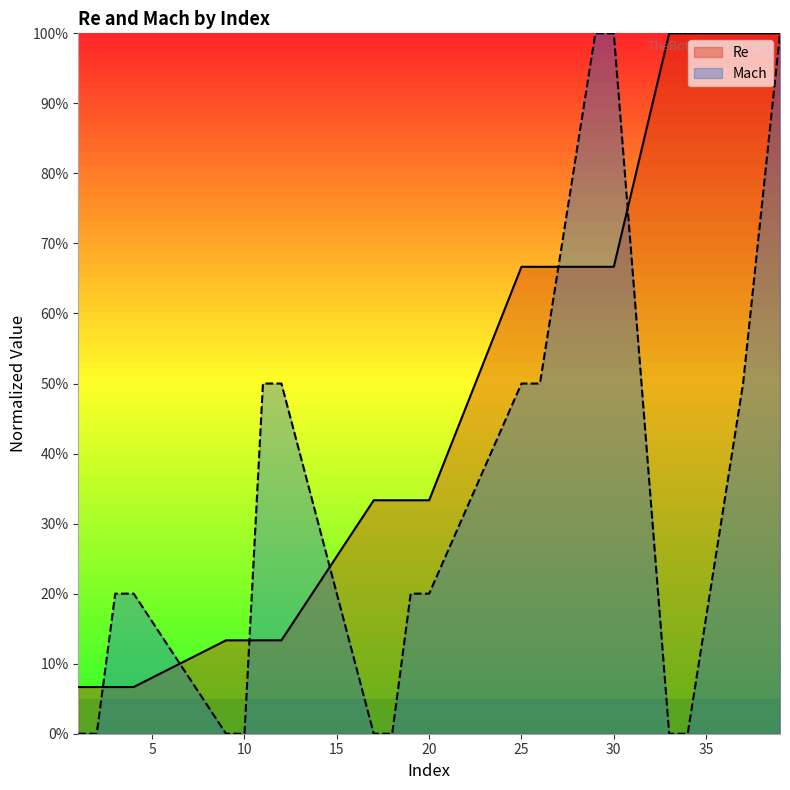

Rank the categories by Re value from lowest to highest.

1, 2, 3, 4, 9, 10, 11, 12, 17, 18, 19, 20, 25, 26, 29, 30, 33, 34, 37, 39